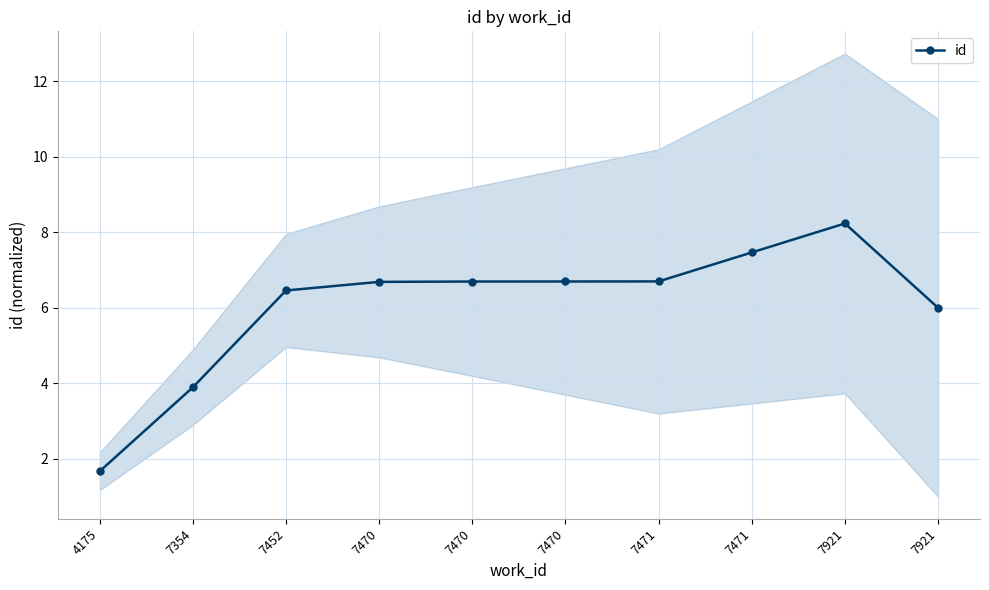

Which has a higher value, 7452 or 7470?

7470